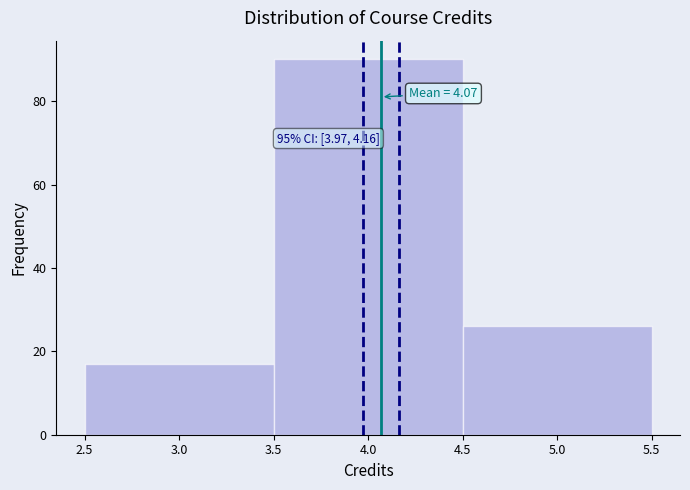

Which range on the x-axis has the tallest bar?

3.5 to 4.5